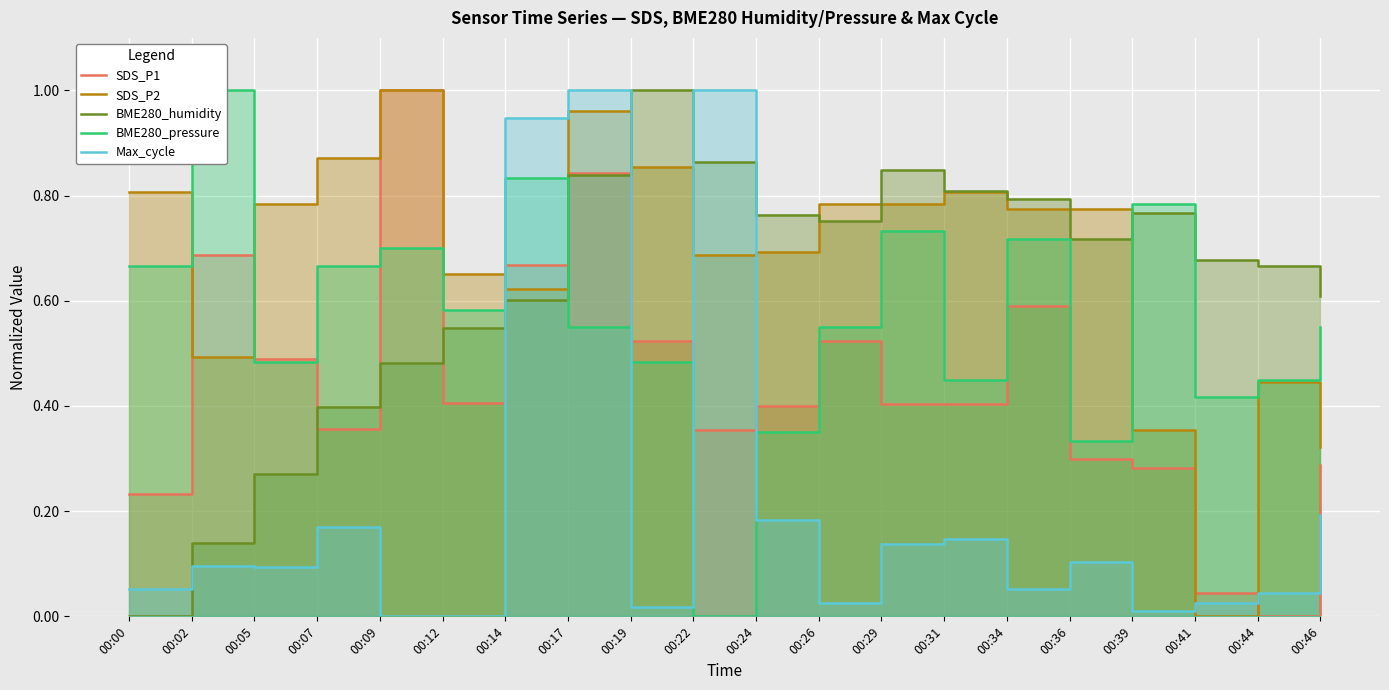

What is the difference between the second highest and second lowest values in the SDS_P1 series?

0.8